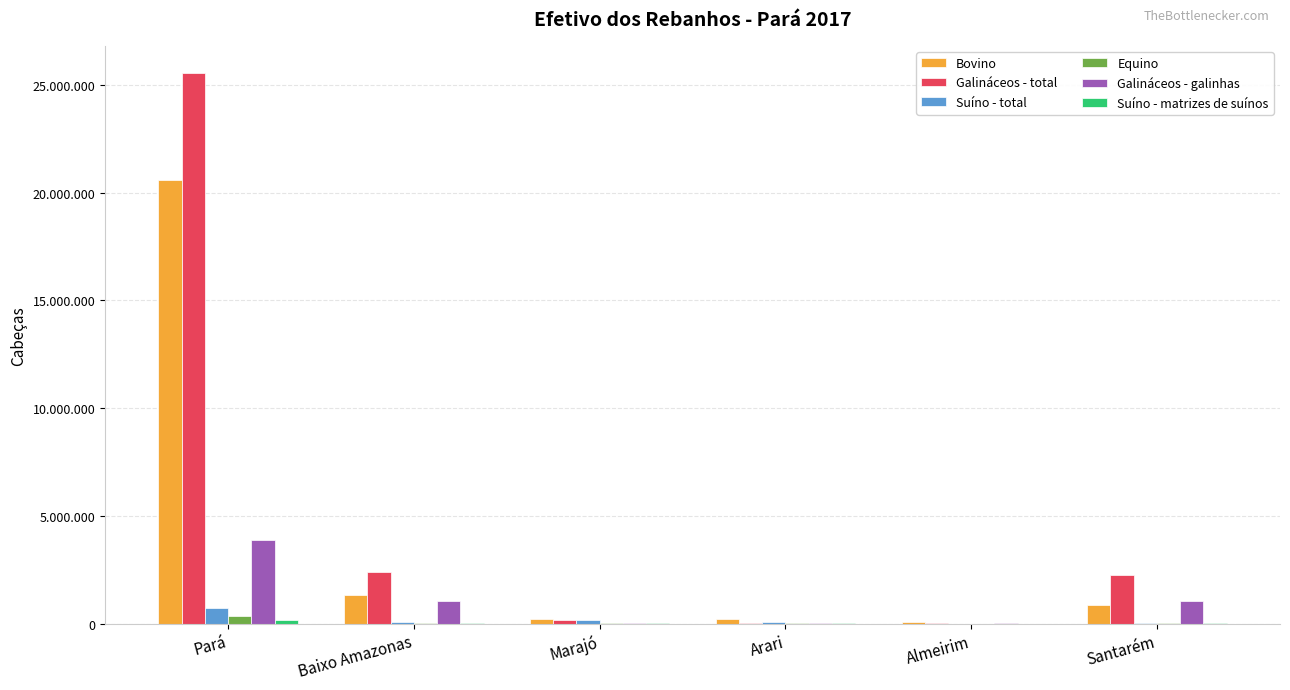

Are the bars horizontal?

No